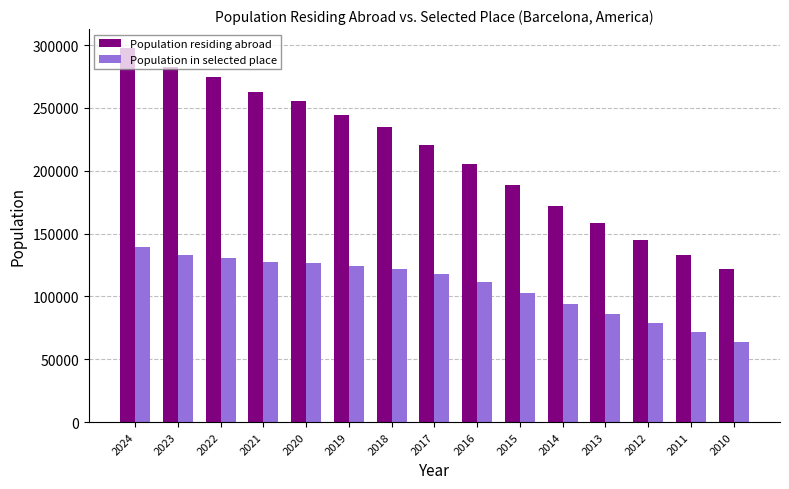

What is the difference between the highest and lowest values at 2021?

135025